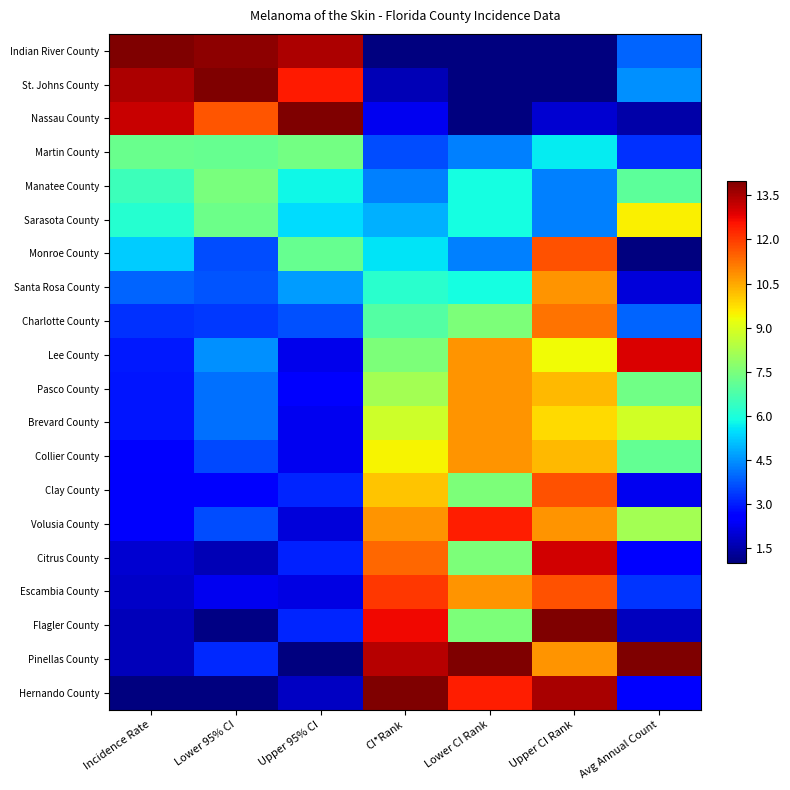

Reading left to right, extract all data points from this chart.

Indian River County: Incidence Rate=14.0	Lower 95% CI=13.8	Upper 95% CI=13.5	CI*Rank=1.0	Lower CI Rank=1.0	Upper CI Rank=1.0	Avg Annual Count=3.9
St. Johns County: Incidence Rate=13.5	Lower 95% CI=14.0	Upper 95% CI=12.5	CI*Rank=1.6	Lower CI Rank=1.0	Upper CI Rank=1.0	Avg Annual Count=4.5
Nassau County: Incidence Rate=13.1	Lower 95% CI=11.6	Upper 95% CI=14.0	CI*Rank=2.3	Lower CI Rank=1.0	Upper CI Rank=1.9	Avg Annual Count=1.5
Martin County: Incidence Rate=7.2	Lower 95% CI=7.2	Upper 95% CI=7.4	CI*Rank=3.6	Lower CI Rank=4.2	Upper CI Rank=5.6	Avg Annual Count=3.3
Manatee County: Incidence Rate=6.5	Lower 95% CI=7.5	Upper 95% CI=5.8	CI*Rank=4.2	Lower CI Rank=5.9	Upper CI Rank=4.2	Avg Annual Count=7.0
Sarasota County: Incidence Rate=6.2	Lower 95% CI=7.3	Upper 95% CI=5.4	CI*Rank=4.9	Lower CI Rank=5.9	Upper CI Rank=4.2	Avg Annual Count=9.5
Monroe County: Incidence Rate=5.2	Lower 95% CI=3.6	Upper 95% CI=7.2	CI*Rank=5.5	Lower CI Rank=4.2	Upper CI Rank=11.7	Avg Annual Count=1.0
Santa Rosa County: Incidence Rate=3.9	Lower 95% CI=3.7	Upper 95% CI=4.6	CI*Rank=6.2	Lower CI Rank=5.9	Upper CI Rank=10.8	Avg Annual Count=2.0
Charlotte County: Incidence Rate=3.2	Lower 95% CI=3.4	Upper 95% CI=3.7	CI*Rank=6.9	Lower CI Rank=7.5	Upper CI Rank=11.2	Avg Annual Count=3.9
Lee County: Incidence Rate=3.0	Lower 95% CI=4.5	Upper 95% CI=2.2	CI*Rank=7.5	Lower CI Rank=10.8	Upper CI Rank=9.4	Avg Annual Count=13.0
Pasco County: Incidence Rate=2.9	Lower 95% CI=4.1	Upper 95% CI=2.5	CI*Rank=8.2	Lower CI Rank=10.8	Upper CI Rank=10.3	Avg Annual Count=7.3
Brevard County: Incidence Rate=2.9	Lower 95% CI=4.1	Upper 95% CI=2.3	CI*Rank=8.8	Lower CI Rank=10.8	Upper CI Rank=9.8	Avg Annual Count=8.8
Collier County: Incidence Rate=2.5	Lower 95% CI=3.5	Upper 95% CI=2.3	CI*Rank=9.5	Lower CI Rank=10.8	Upper CI Rank=10.3	Avg Annual Count=7.1
Clay County: Incidence Rate=2.5	Lower 95% CI=2.5	Upper 95% CI=3.1	CI*Rank=10.1	Lower CI Rank=7.5	Upper CI Rank=11.7	Avg Annual Count=2.3
Volusia County: Incidence Rate=2.5	Lower 95% CI=3.6	Upper 95% CI=2.0	CI*Rank=10.8	Lower CI Rank=12.4	Upper CI Rank=10.8	Avg Annual Count=8.1
Citrus County: Incidence Rate=1.9	Lower 95% CI=1.6	Upper 95% CI=3.0	CI*Rank=11.4	Lower CI Rank=7.5	Upper CI Rank=13.1	Avg Annual Count=2.6
Escambia County: Incidence Rate=1.9	Lower 95% CI=2.3	Upper 95% CI=2.2	CI*Rank=12.0	Lower CI Rank=10.8	Upper CI Rank=11.7	Avg Annual Count=3.3
Flagler County: Incidence Rate=1.7	Lower 95% CI=1.1	Upper 95% CI=3.1	CI*Rank=12.7	Lower CI Rank=7.5	Upper CI Rank=14.0	Avg Annual Count=1.7
Pinellas County: Incidence Rate=1.7	Lower 95% CI=3.2	Upper 95% CI=1.0	CI*Rank=13.3	Lower CI Rank=14.0	Upper CI Rank=10.8	Avg Annual Count=14.0
Hernando County: Incidence Rate=1.0	Lower 95% CI=1.0	Upper 95% CI=1.8	CI*Rank=14.0	Lower CI Rank=12.4	Upper CI Rank=13.5	Avg Annual Count=2.6